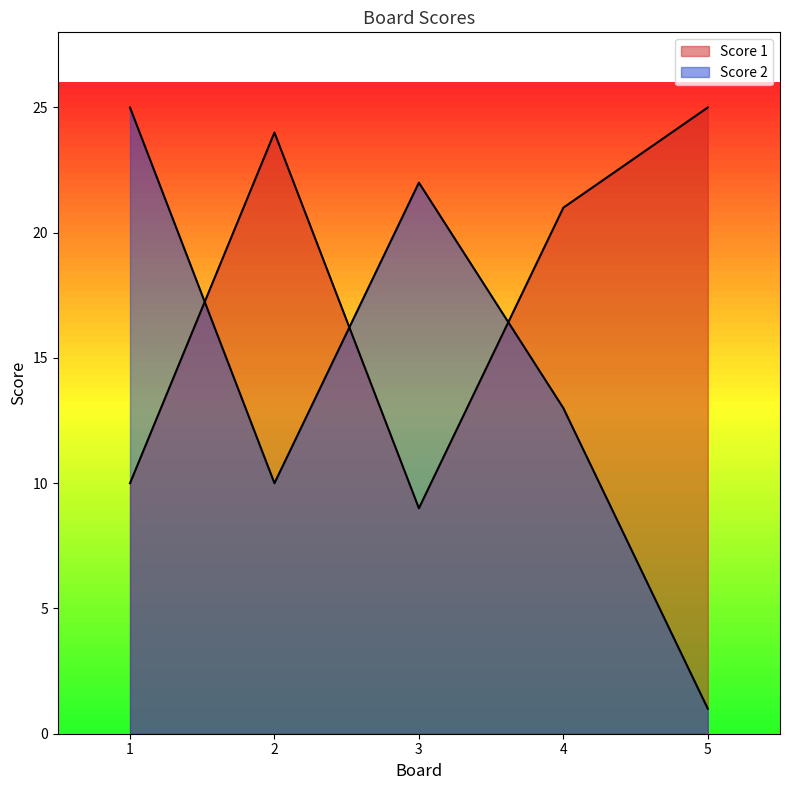

Between 1 and 4, which series saw the biggest shift?

Score 2